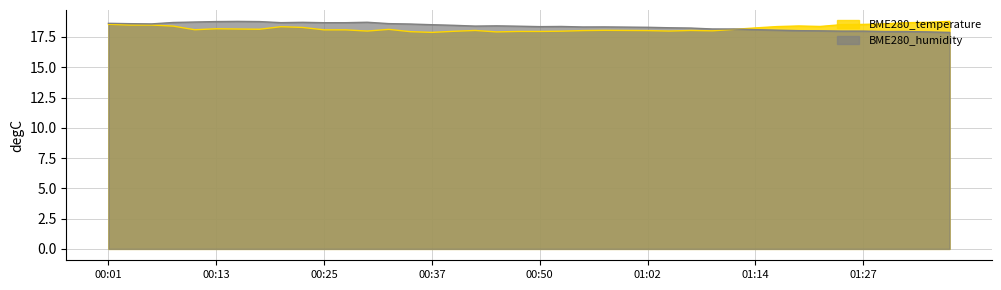

In BME280_temperature, how many points are lower than both neighbors (excluding endpoints)?

8